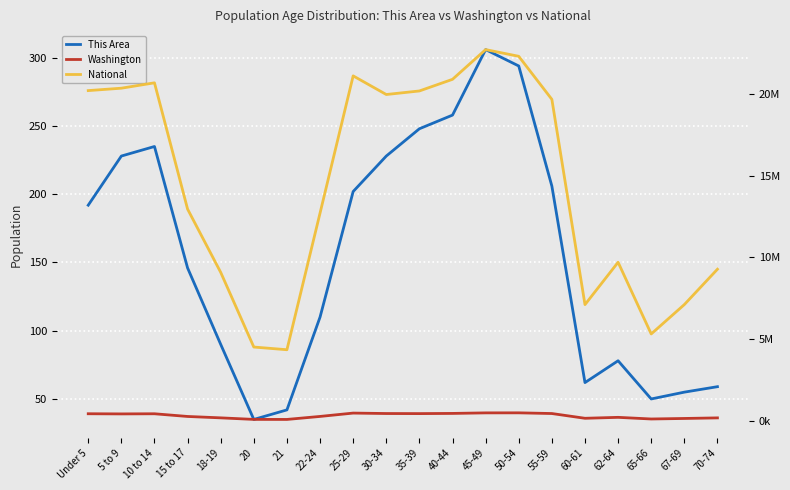

Where does the This Area series first go above 192?

5 to 9